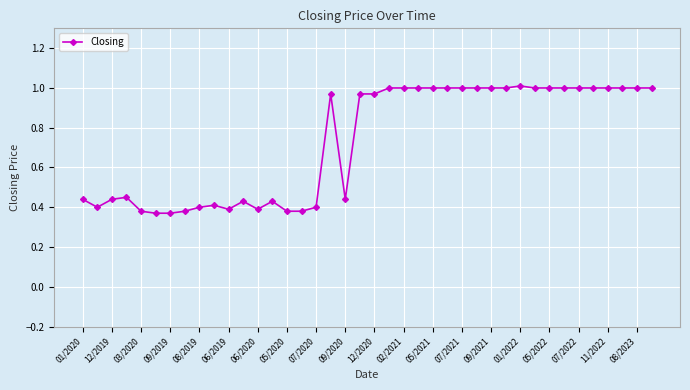

Does the chart have visible grid lines?

Yes